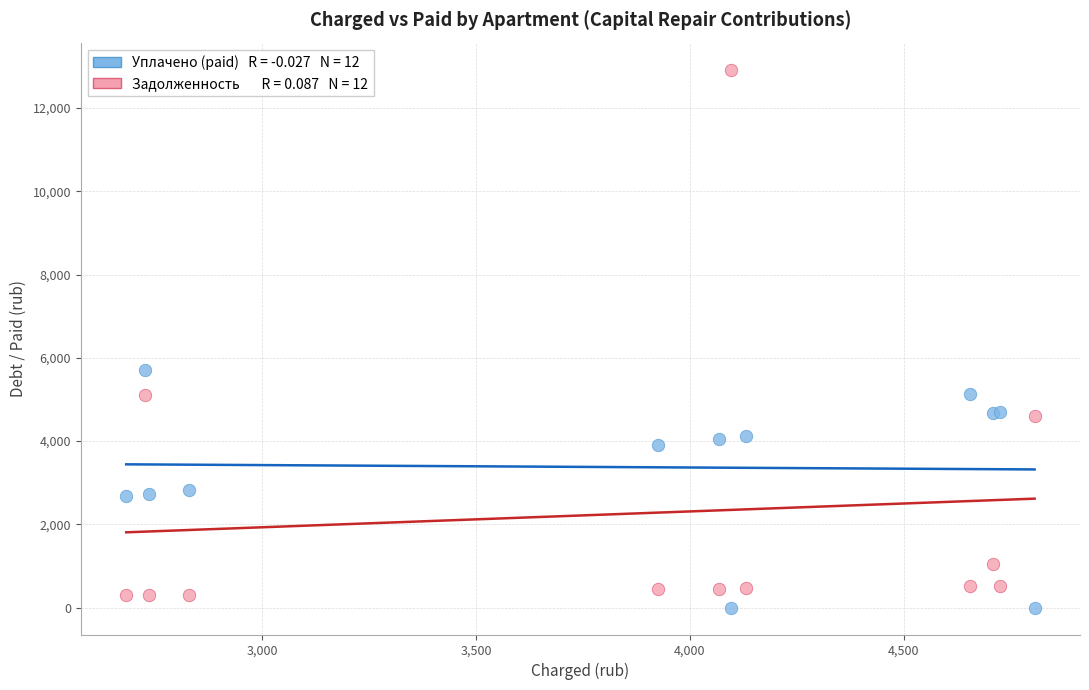

Across all series, what Y value is closest to 6462?

5705.0